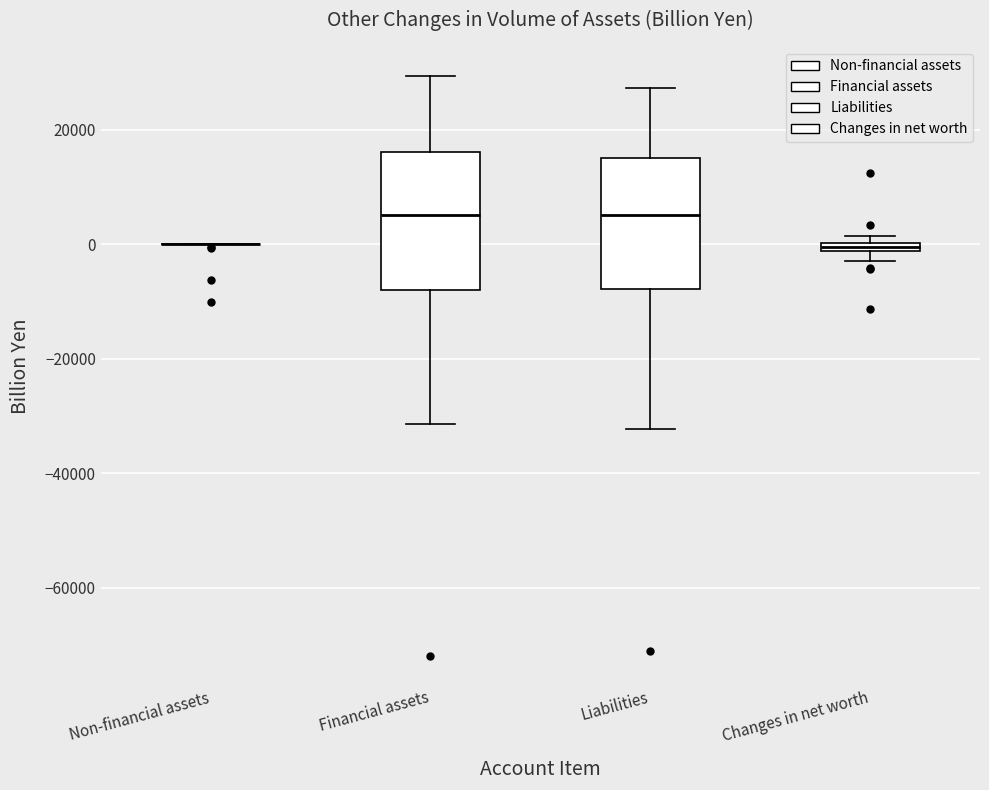

Where does the lower whisker of the box for Financial assets end on the y-axis? The values are not printed on the chart, so give them approximately, as read against the axis.

-32000